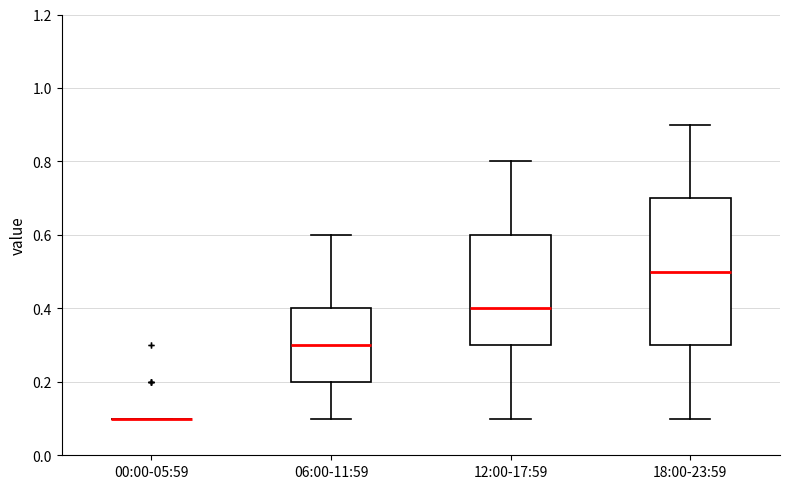

Which box is the tallest, from its lower edge to its upper edge?

18:00-23:59